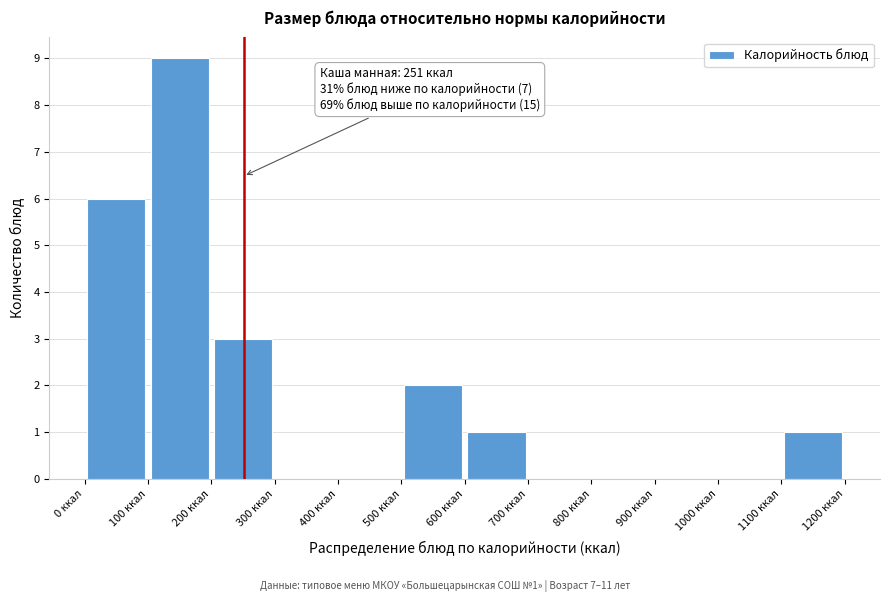

Which range on the x-axis has the tallest bar?

100 to 200